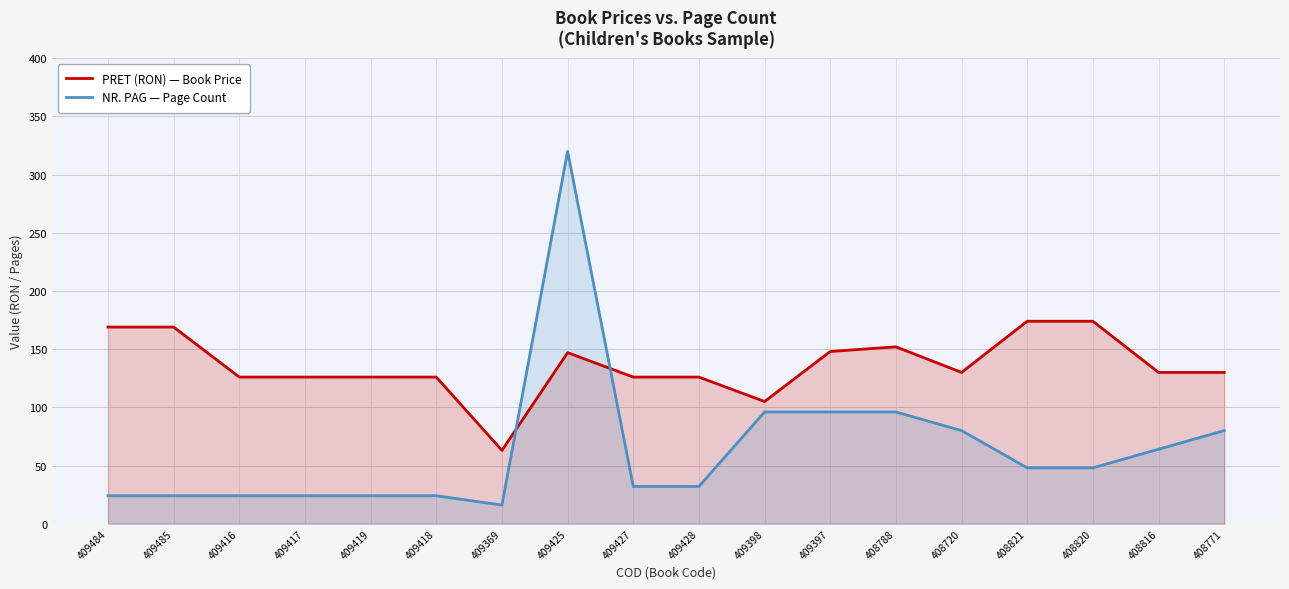

True or false: PRET (RON) — Book Price and NR. PAG — Page Count cross at least once.

True